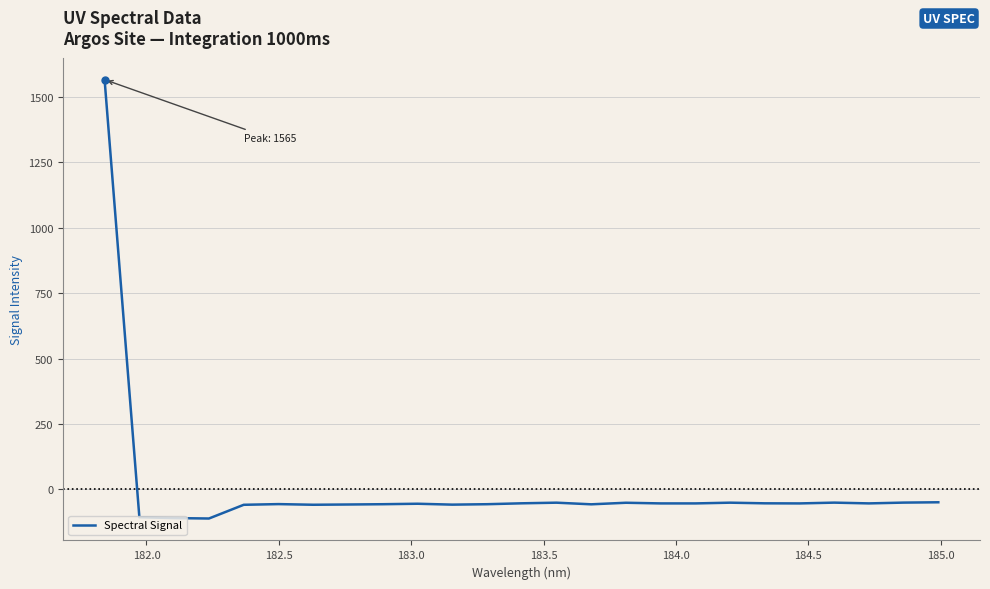

How many negative values are there?

24